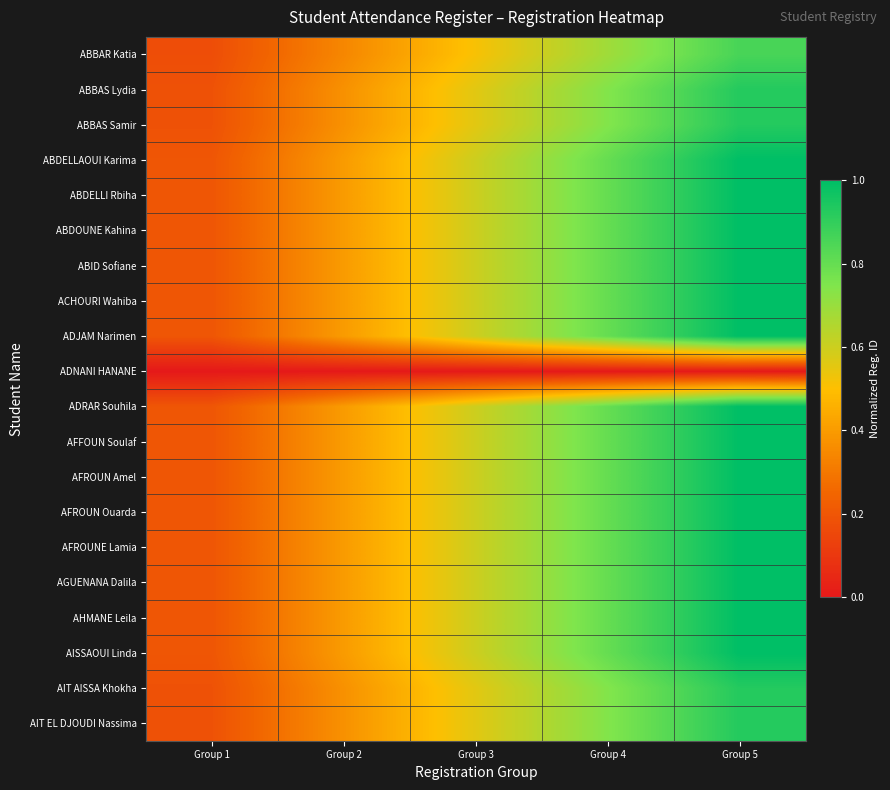

At which category does the chart reach its peak across all series?

Group 5